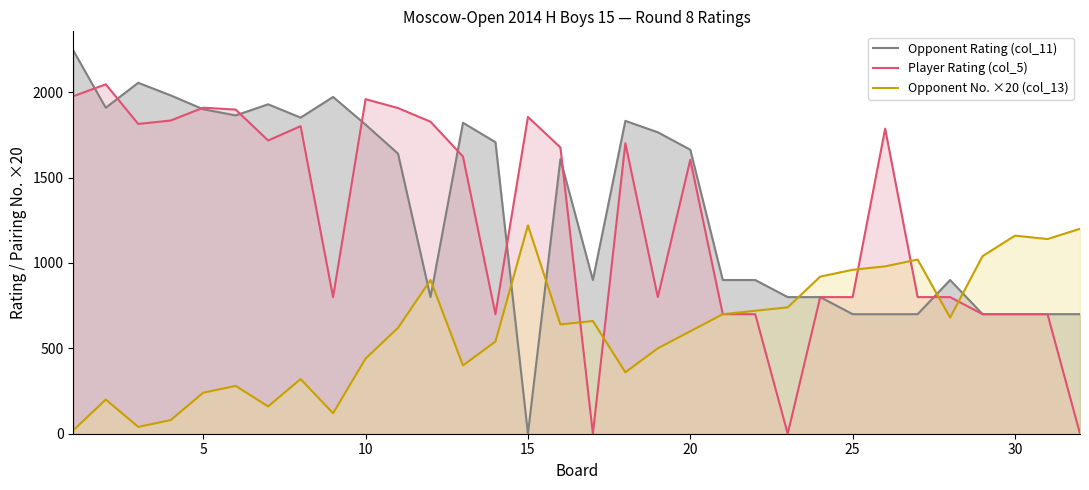

What is the spread (max minus min) of values at 15?

1855